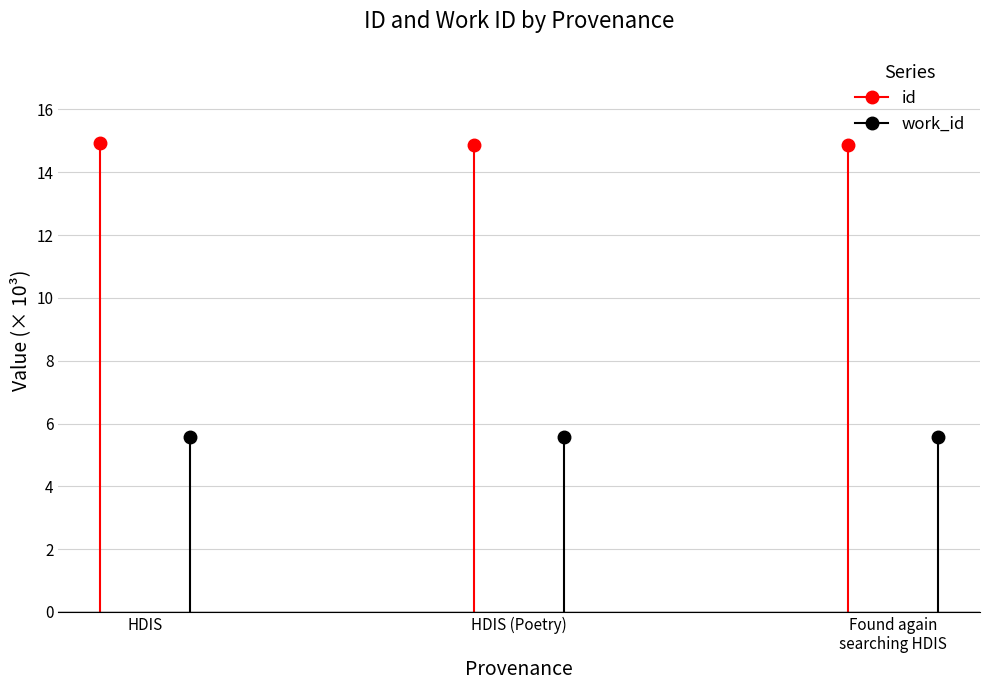

Which series has the largest total across all categories?

id